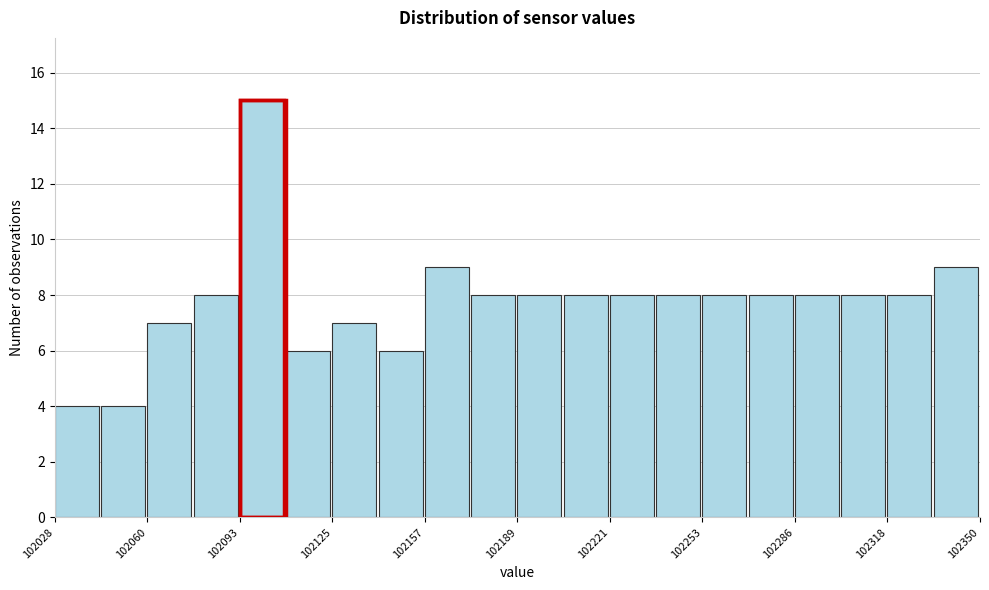

Around what value on the x-axis is the tallest bar? Give the approximate position of its centre, as read against the axis.

102100